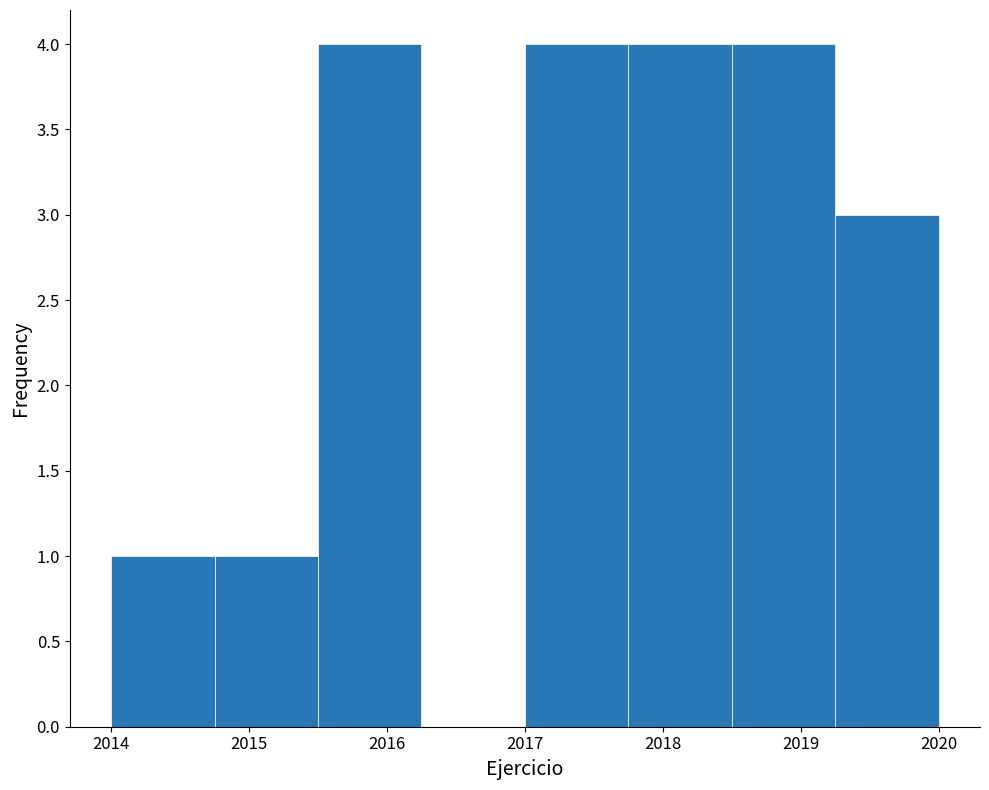

How tall is the bar that spans 2014.00 to 2014.75 on the x-axis? Neither the bar edges nor the heights are printed on the chart, so give them approximately, as read against the axes.

1